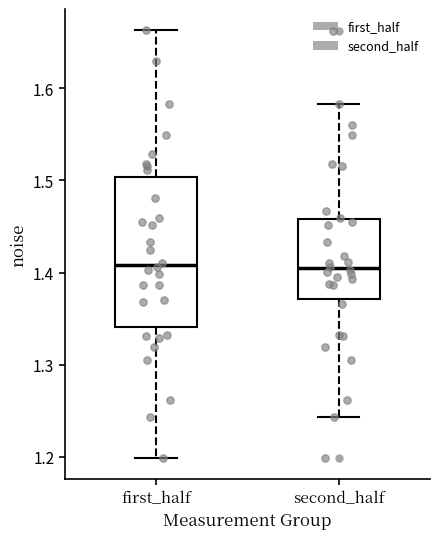

Where does the median line of the box for second_half sit on the y-axis? The values are not printed on the chart, so give them approximately, as read against the axis.

1.40